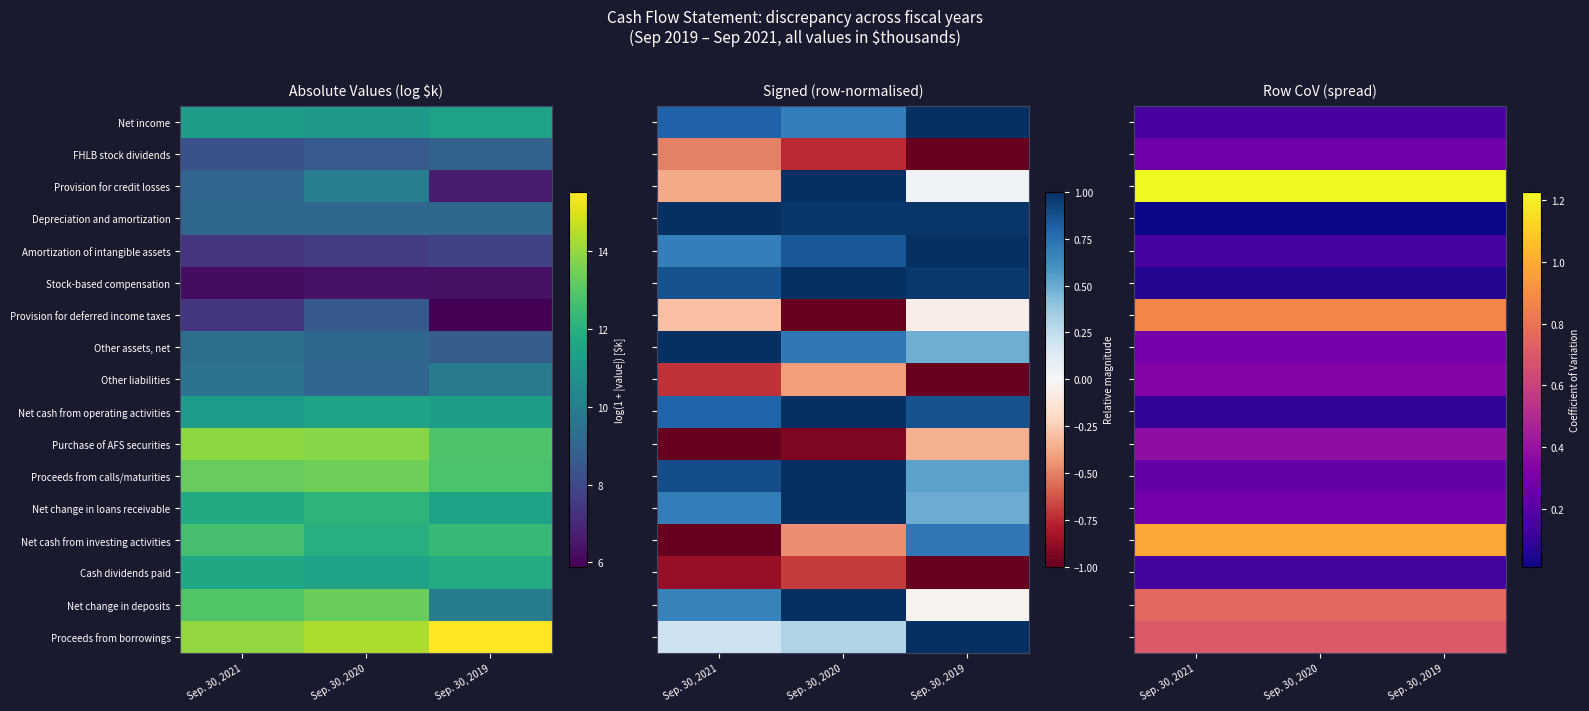

The value of Provision for deferred income taxes at Sep. 30, 2020 is 0.3. True or false?

False